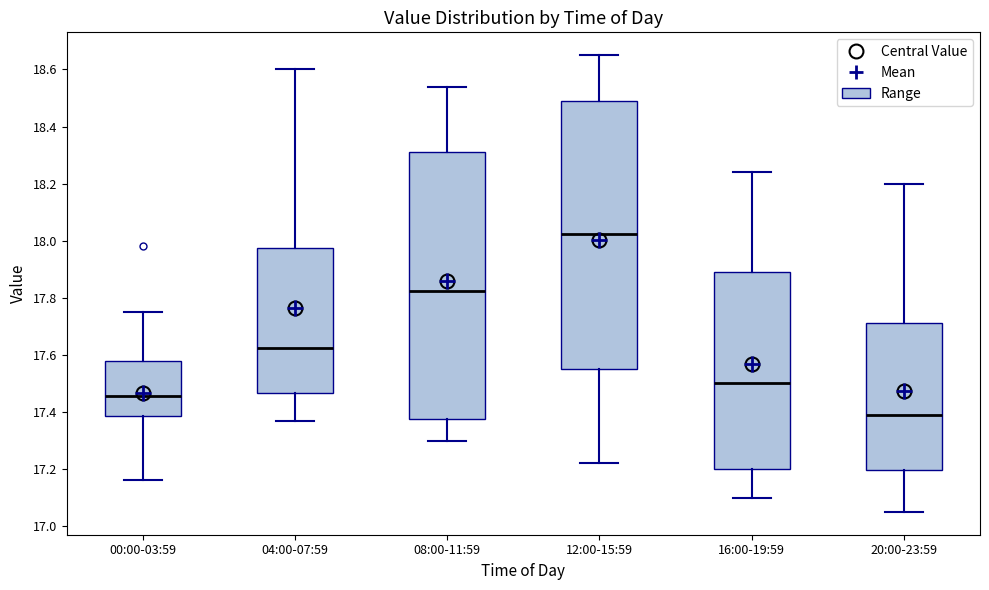

Reading left to right, read every box against the y-axis: the position of its median line, the range the box covers, and the ends of its whiskers. The values are not printed on the chart, so give them approximately, as read against the axis.

00:00-03:59: median 17.46, box 17.38 to 17.58, whiskers 17.16 to 17.76
04:00-07:59: median 17.62, box 17.46 to 17.98, whiskers 17.38 to 18.60
08:00-11:59: median 17.82, box 17.38 to 18.32, whiskers 17.30 to 18.54
12:00-15:59: median 18.02, box 17.56 to 18.50, whiskers 17.22 to 18.66
16:00-19:59: median 17.50, box 17.20 to 17.90, whiskers 17.10 to 18.24
20:00-23:59: median 17.40, box 17.20 to 17.72, whiskers 17.06 to 18.20